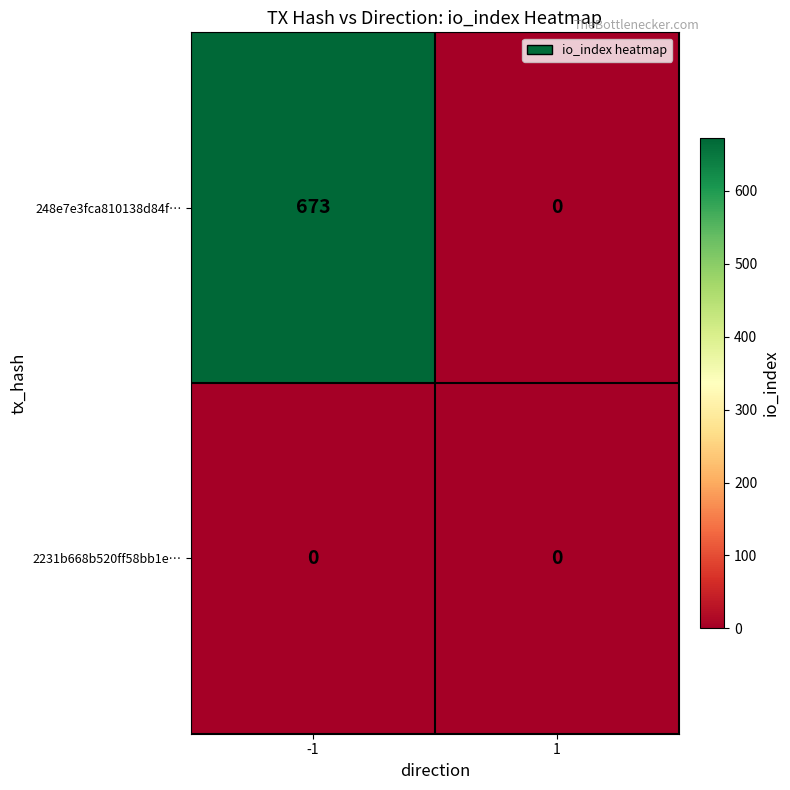

Is it true that 2231b668b520ff58bb1e… equals 0 at 1?

True